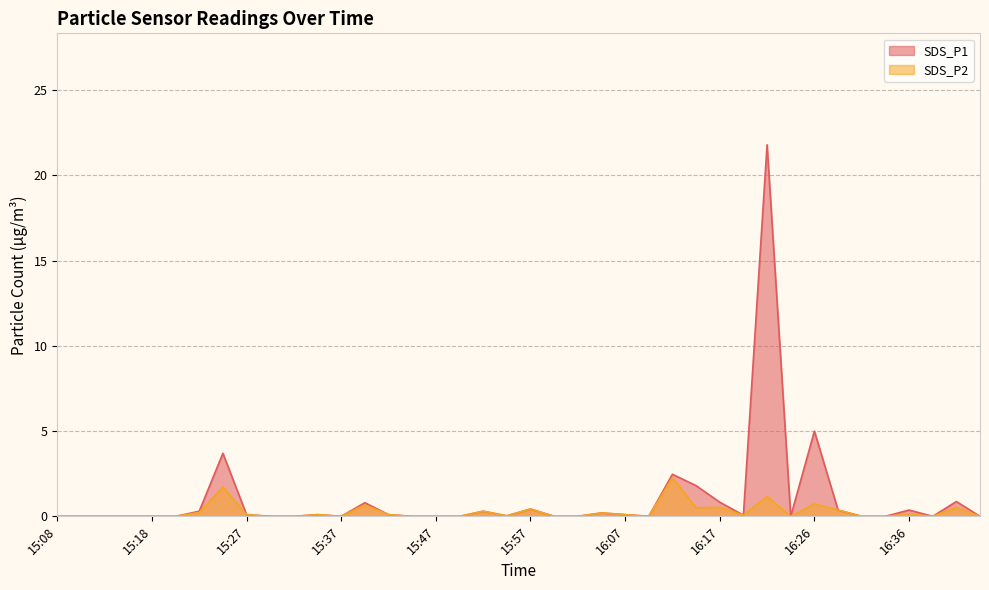

How many data points does each series have?

40